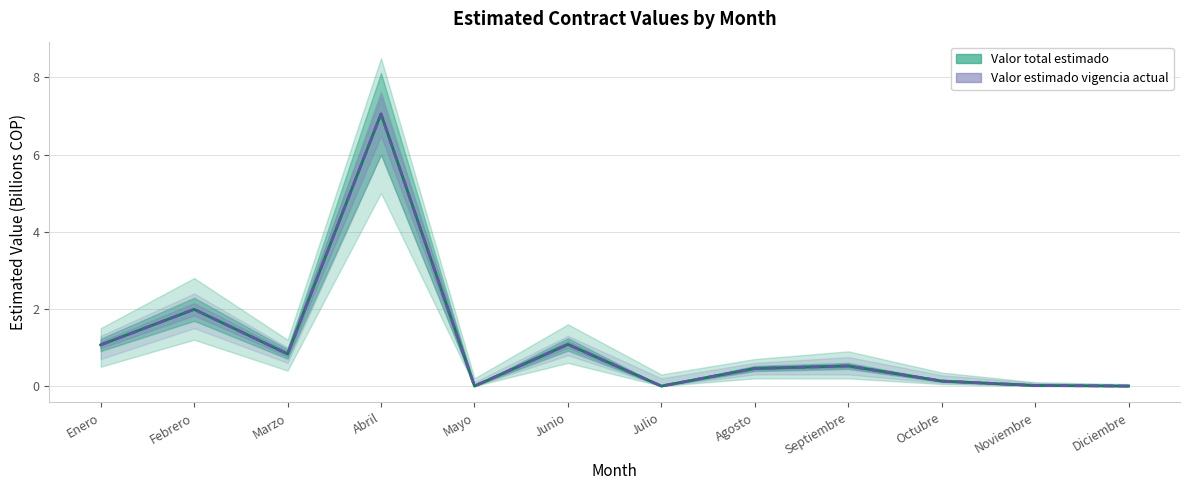

What is the value of the Valor estimado vigencia actual point at the 9th from the left?

0.5